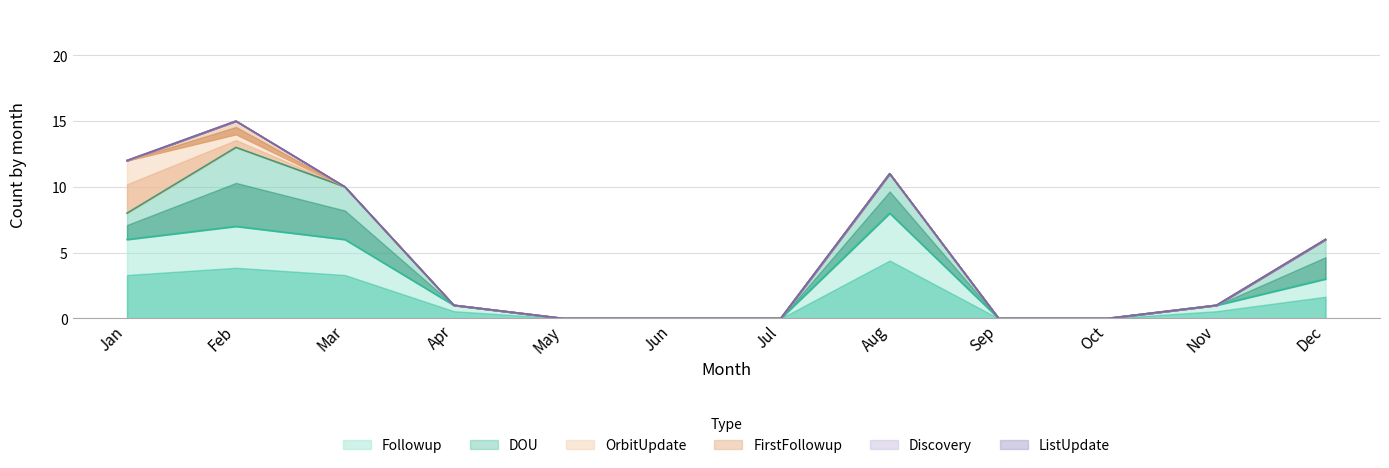

How many data points in Followup are less than 1?

5